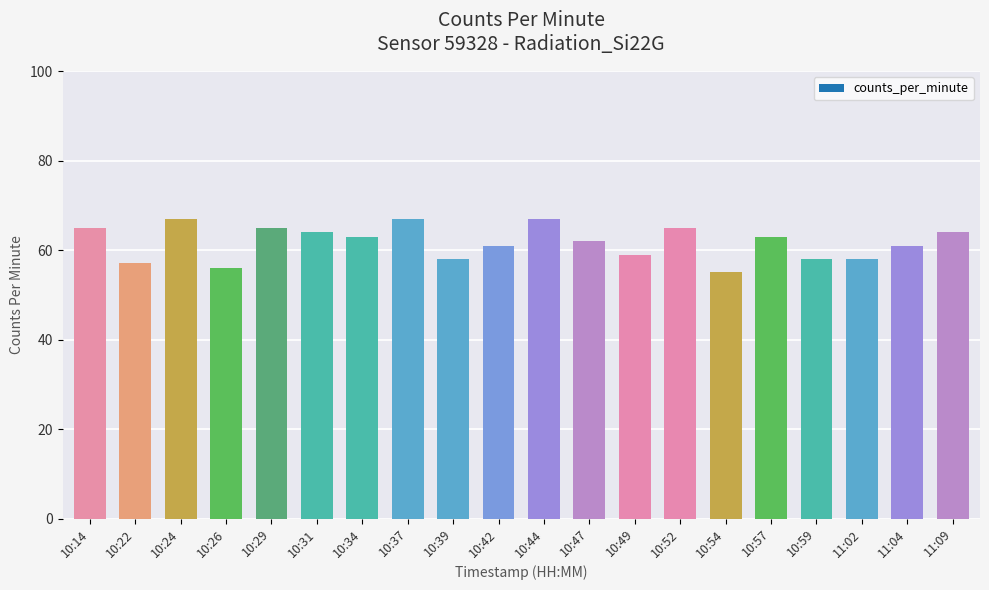

What is the value of the 15th bar from the left?

55